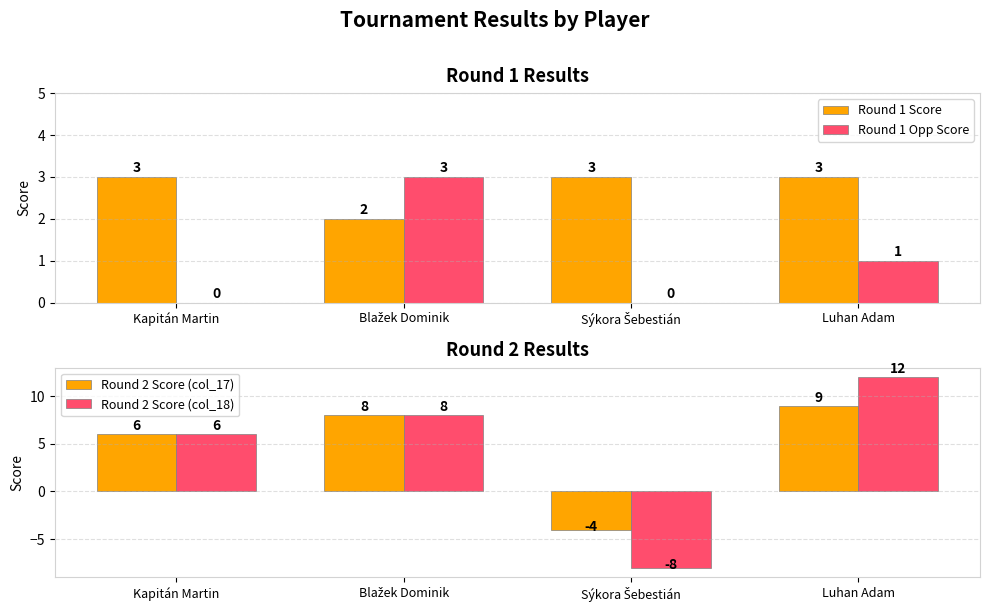

Which series has the widest spread of values?

Round 2 Score (col_18)